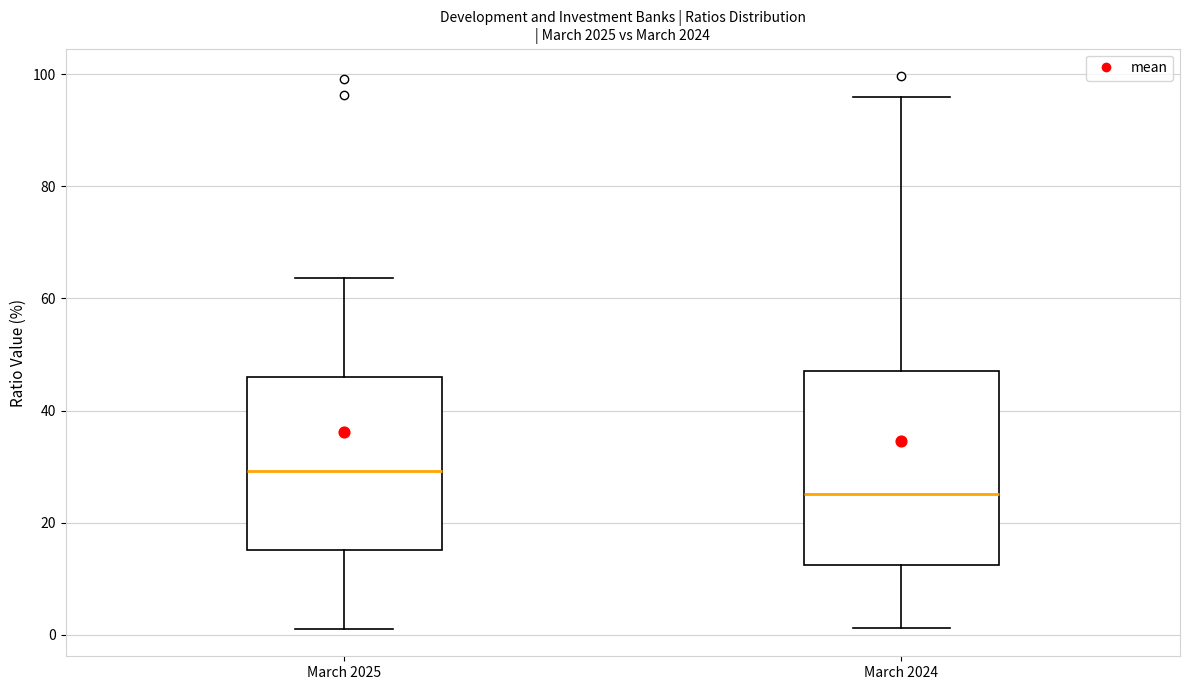

Which box's median line is the highest?

March 2025